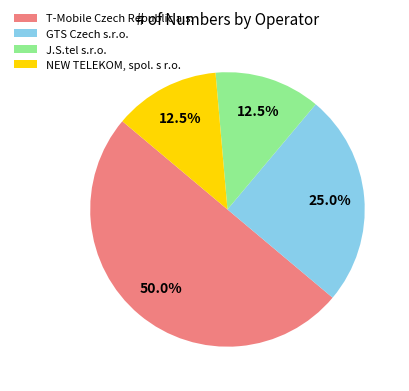

What is the largest slice in the pie chart?

T-Mobile Czech Republic a.s.